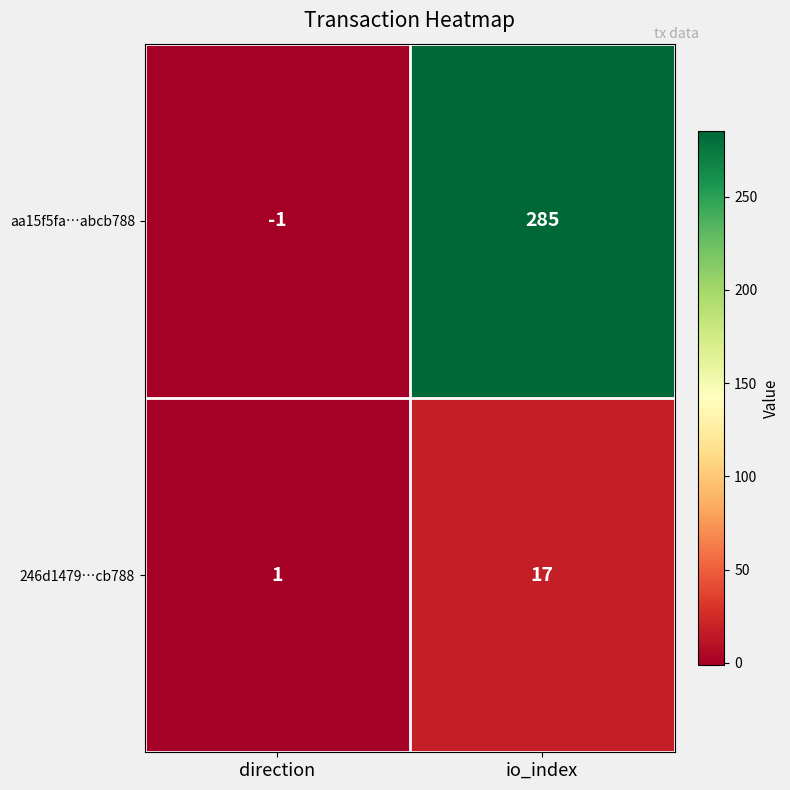

Which series has the largest total across all categories?

aa15f5fa…abcb788